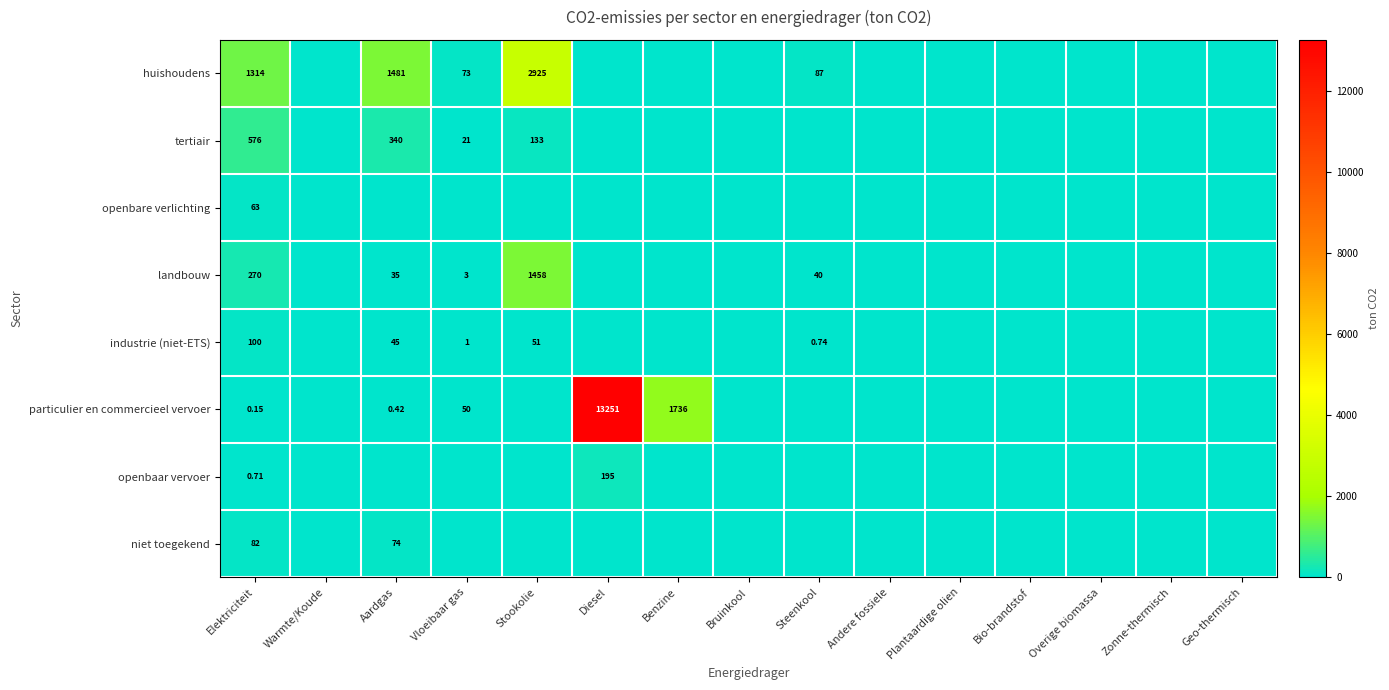

At Benzine, list the series in order from largest to smallest.

particulier en commercieel vervoer, huishoudens, tertiair, openbare verlichting, landbouw, industrie (niet-ETS), openbaar vervoer, niet toegekend